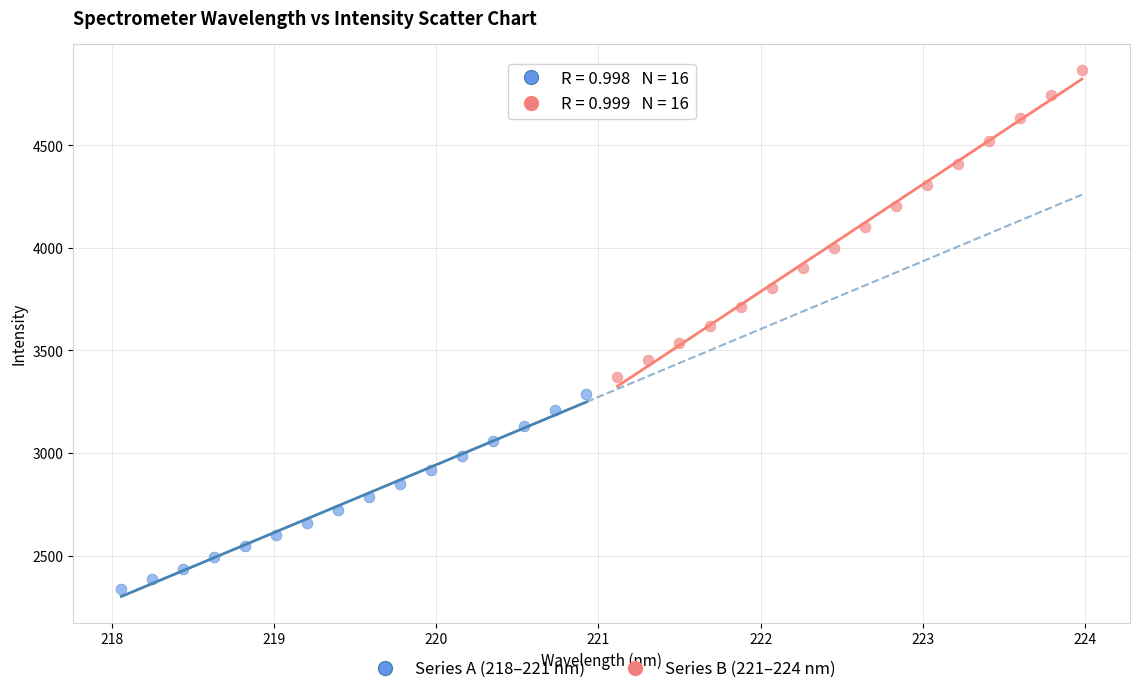

Which series contains the lowest Y value?

Series A (218–221 nm)